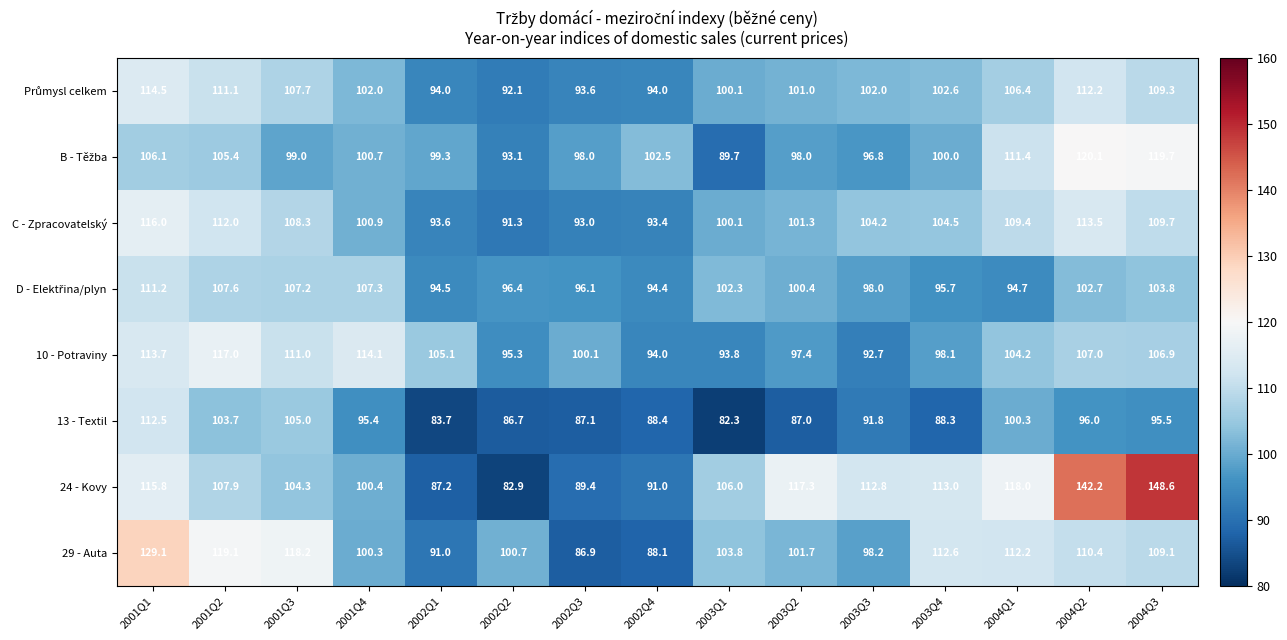

Which label corresponds to the smallest value in the chart?

2003Q1